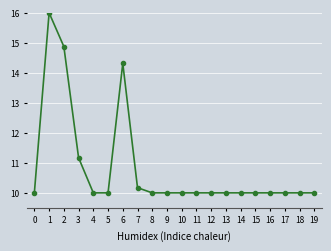

Is this an area chart (filled region under the line)?

No